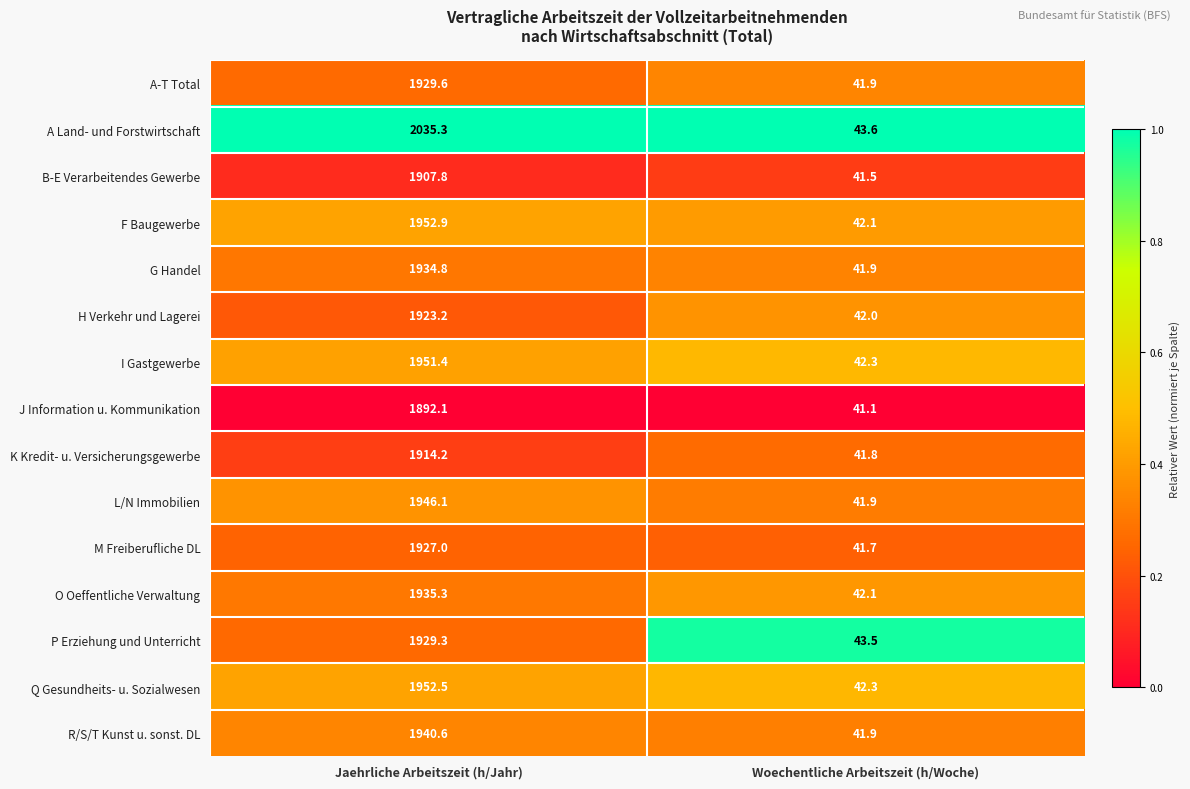

How many series are shown in this chart?

15